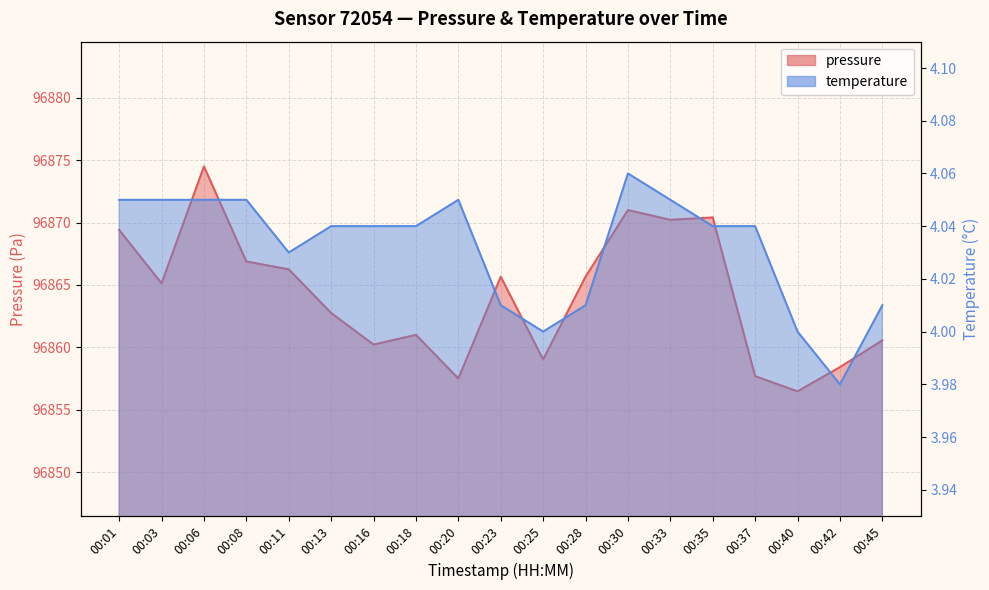

What is the value of the pressure point at the 10th from the left?

96865.7